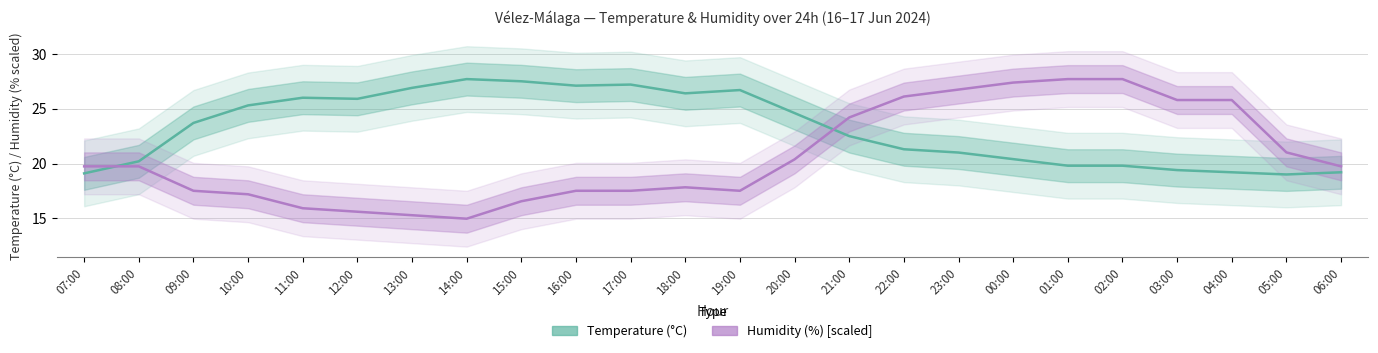

Is the value of Temperature (°C) at 06:00 greater than the value of Humidity (%) at 11:00?

Yes